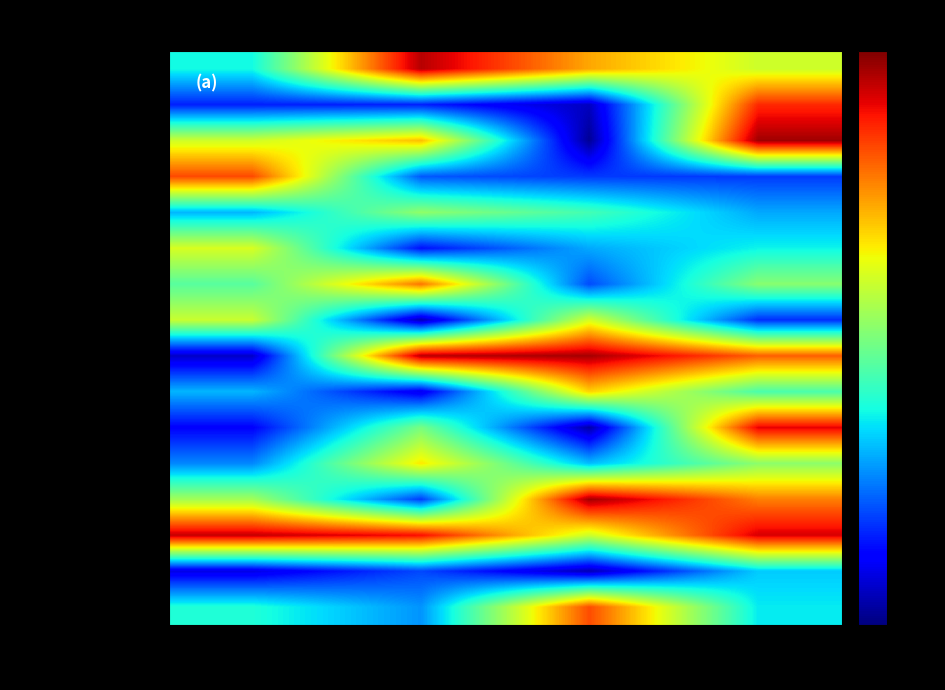

At which category is the sum across all series the highest?

F (Minority)